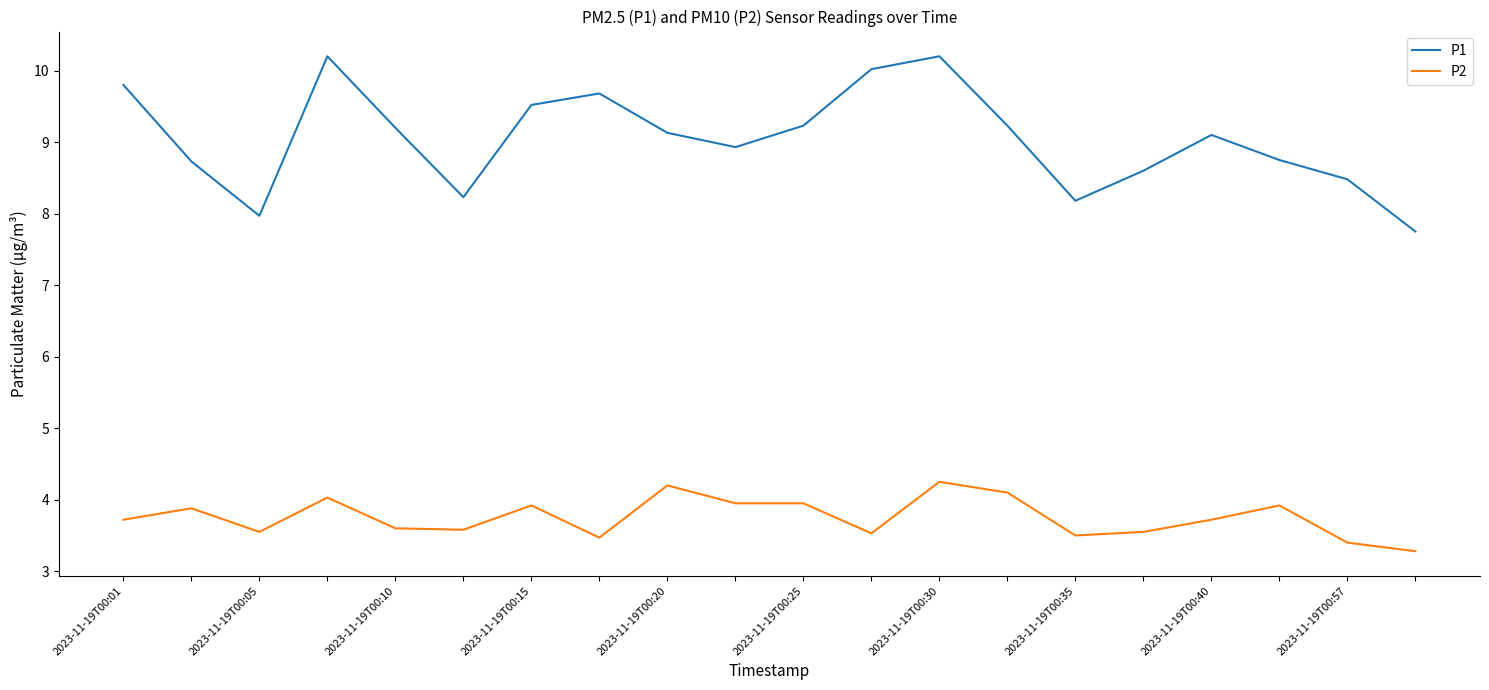

Which series has the largest total across all categories?

P1